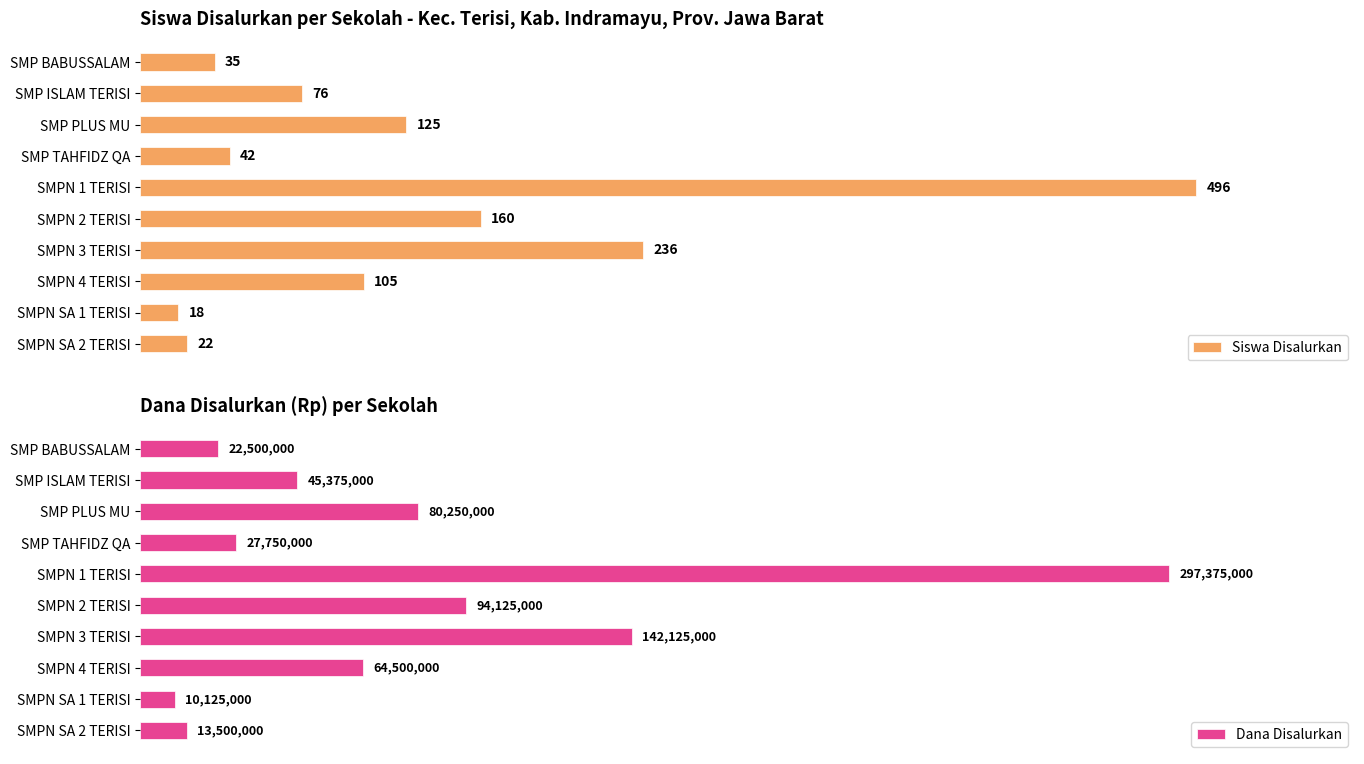

How many values in the Dana Disalurkan series are below 64500000?

5